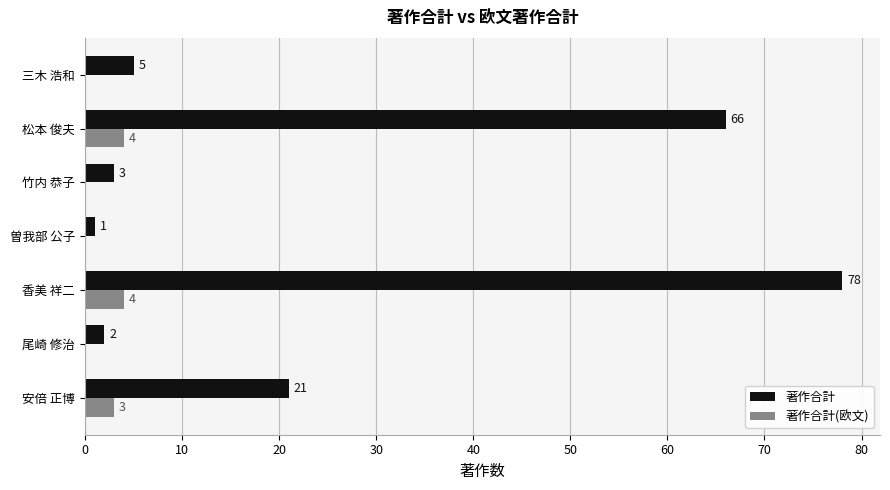

The 著作合計(欧文) series shows 1 at 香美 祥二. True or false?

False